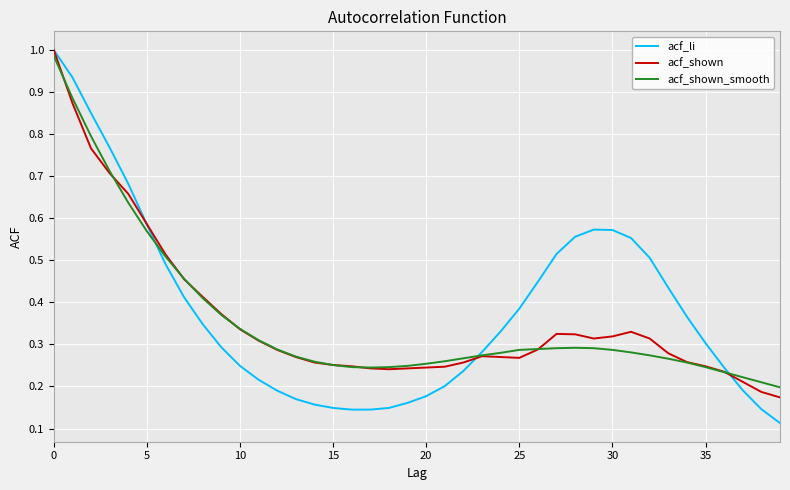

True or false: acf_li has a value of 0.4 at 10.

False